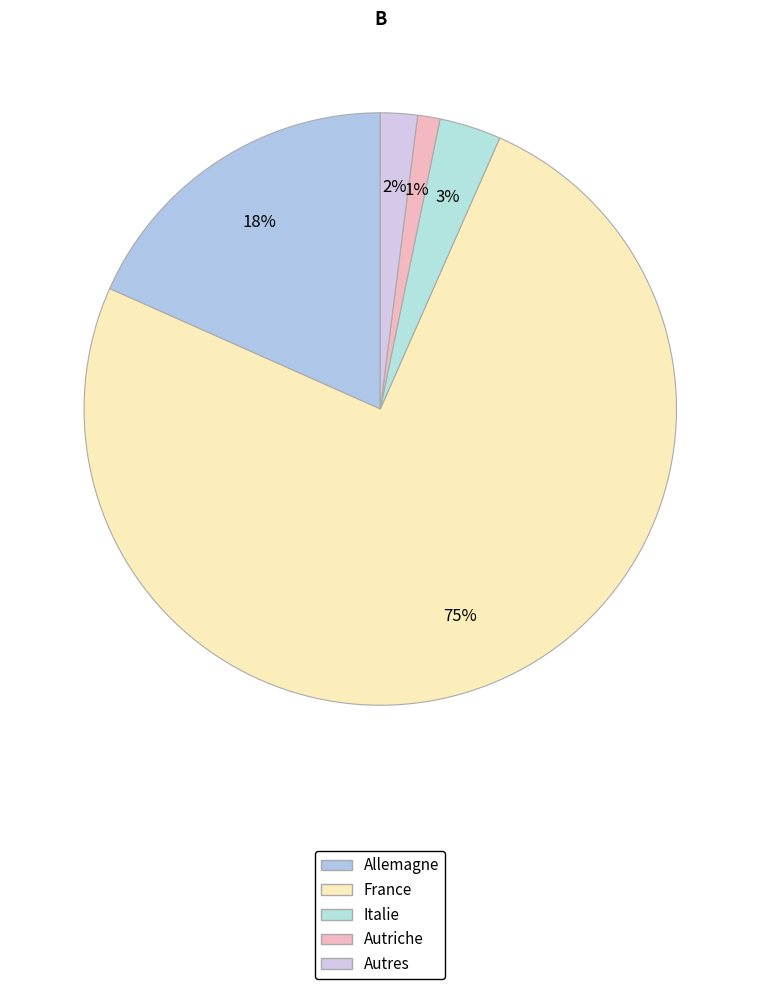

How many slices are in this pie chart?

5